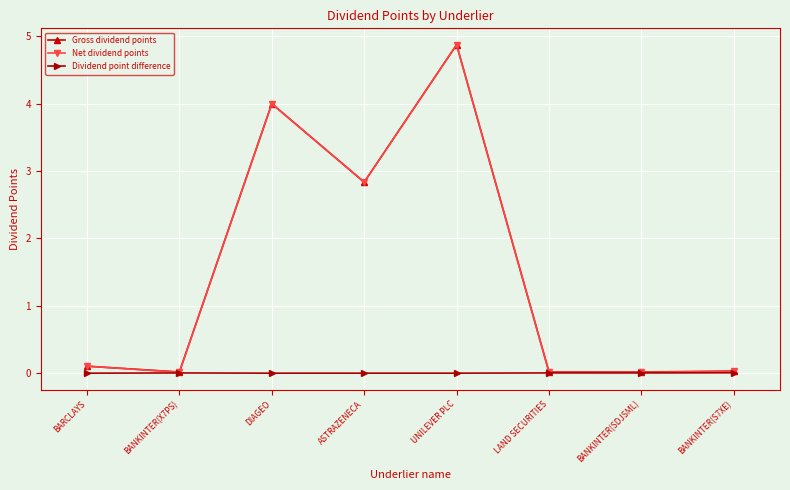

What position from the right is BARCLAYS?

8